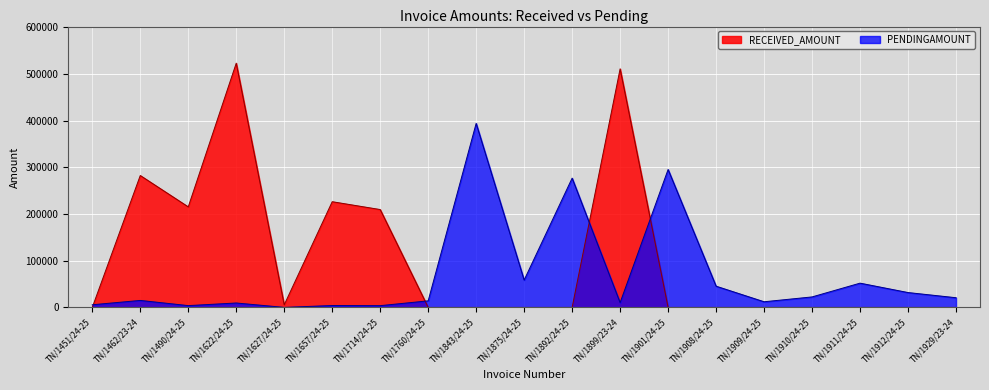

How many interior local peaks does the PENDINGAMOUNT series have?

7